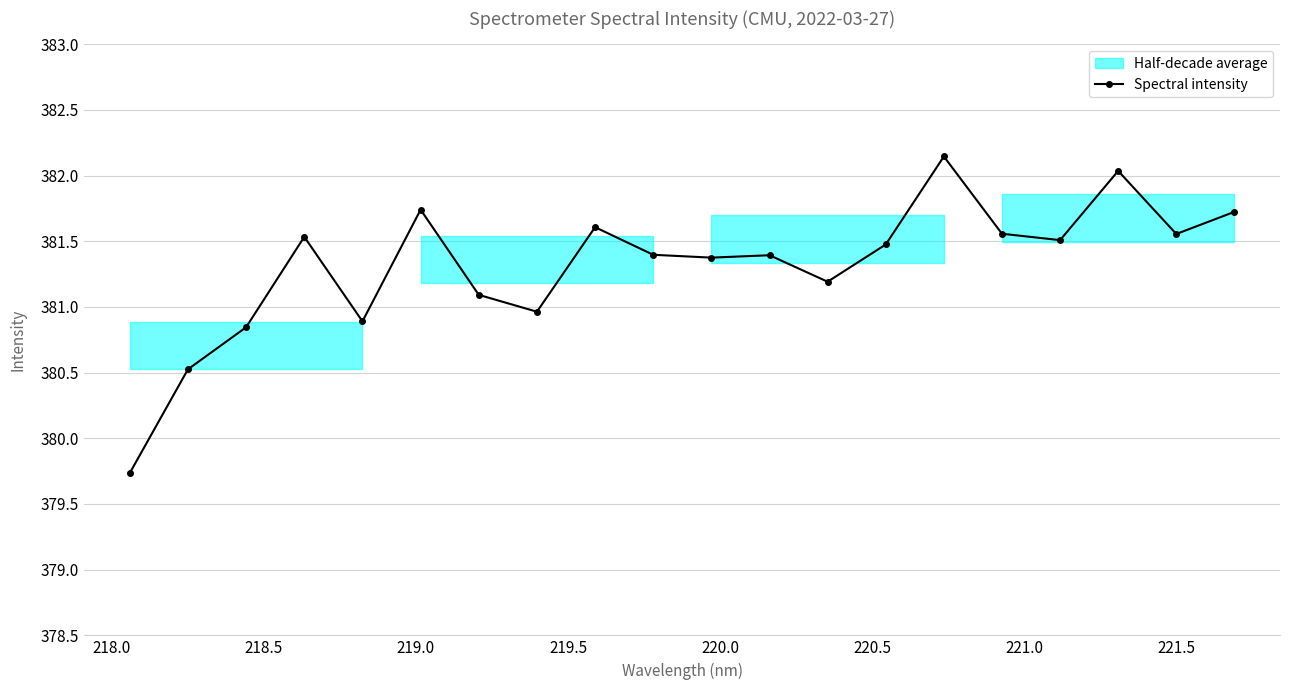

In Spectral intensity, how many points are lower than both neighbors (excluding endpoints)?

6